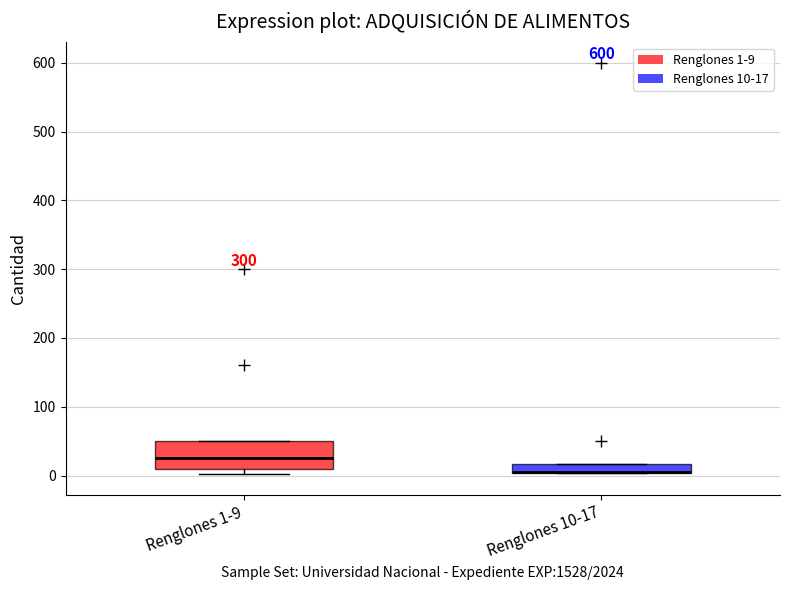

Comparing the boxes themselves (not the whiskers), which one is the tallest?

Renglones 1-9